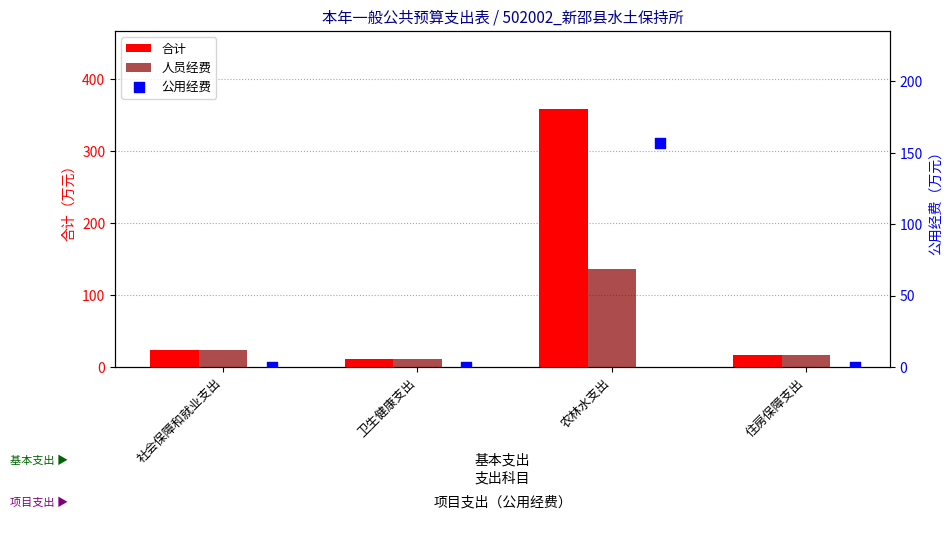

Is the value of 人员经费 at 农林水支出 greater than the value of 合计 at 住房保障支出?

Yes